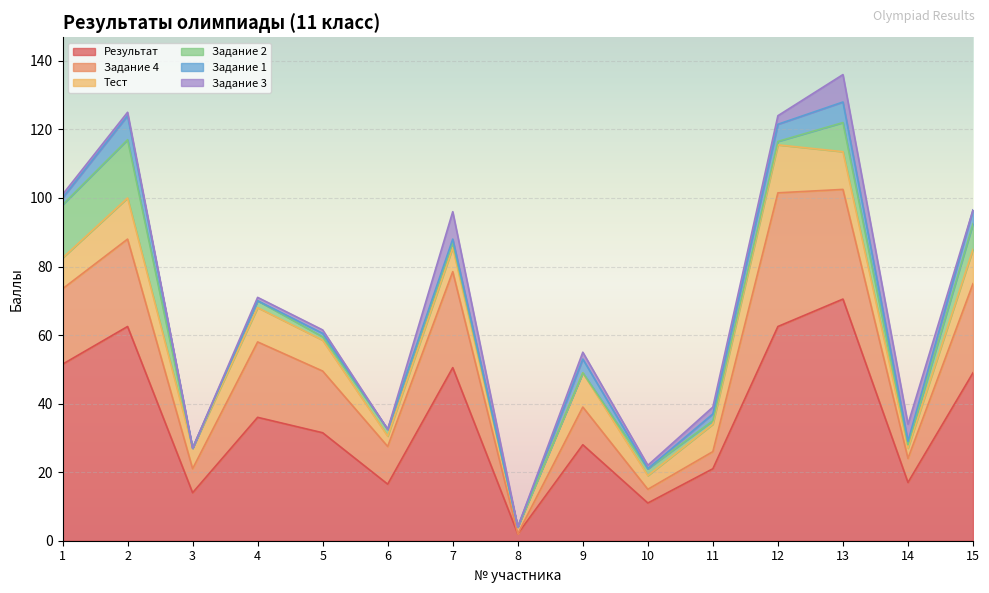

Reading left to right, extract all data points from this chart.

Результат: 51.5	62.5	14.0	36.0	31.5	16.5	50.5	2.0	28.0	11.0	21.0	62.5	70.5	17.0	49.0
Задание 4: 22.0	25.5	7.0	22.0	18.0	11.0	28.0	0.0	11.0	4.0	5.0	39.0	32.0	7.0	26.0
Тест: 9.0	12.0	6.0	10.0	9.0	3.0	7.0	2.0	10.0	4.0	8.0	14.0	11.0	3.0	10.0
Задание 2: 15.5	17.0	0.0	2.0	1.0	2.0	1.5	0.0	0.0	2.0	1.0	1.0	8.5	1.0	7.5
Задание 1: 2.0	7.0	0.0	0.0	1.0	0.0	1.0	0.0	4.0	0.0	2.0	5.0	6.0	1.0	4.0
Задание 3: 1.0	1.0	0.0	1.0	1.0	0.0	8.0	0.0	2.0	1.0	2.0	2.5	8.0	5.0	0.0